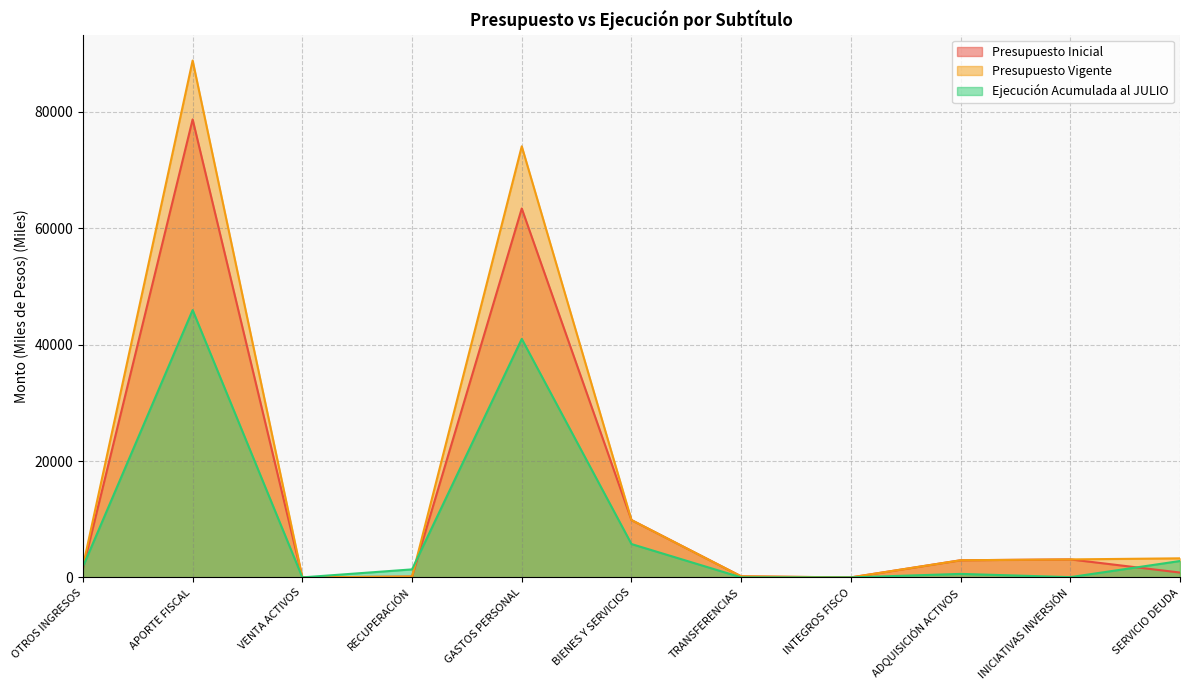

Which category has the highest value in the Presupuesto Vigente series?

APORTE FISCAL